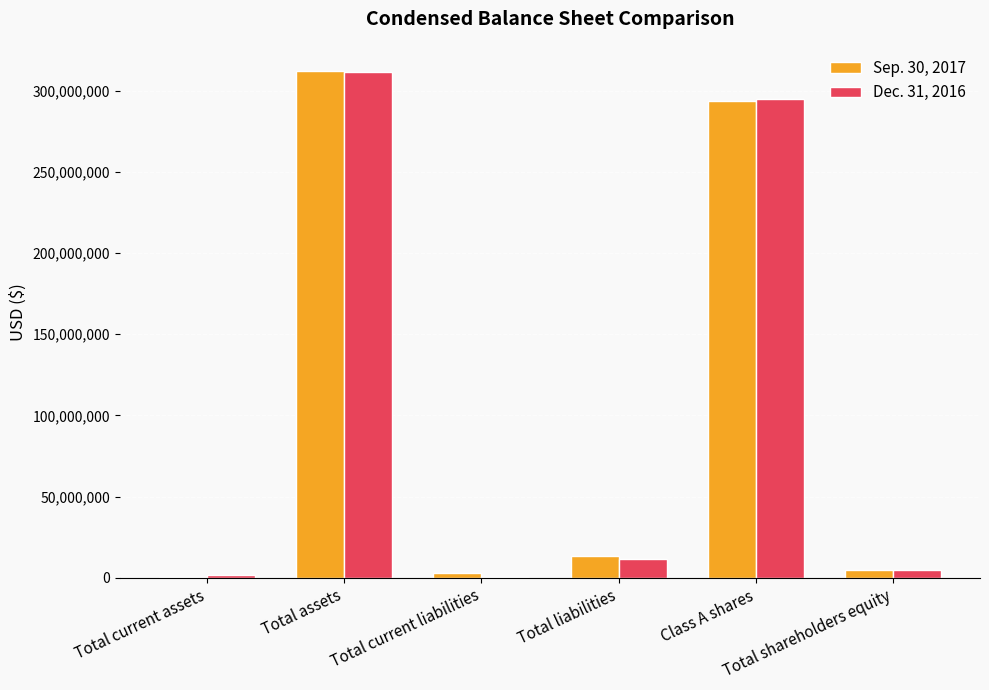

What is the approximate value of Sep. 30, 2017 at Total shareholders equity?

5000005